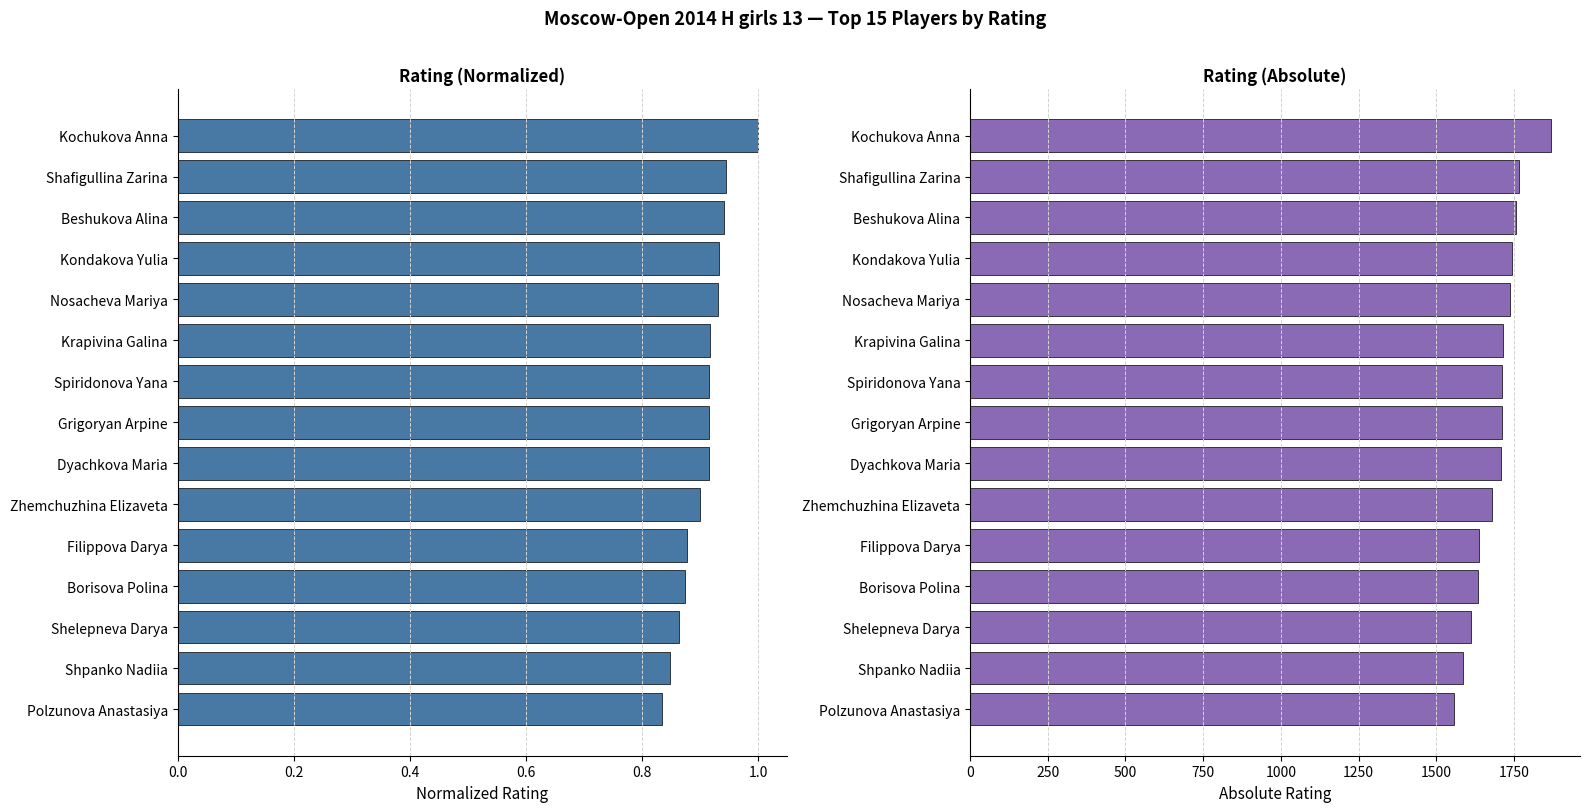

Which series has the largest range (max minus min)?

Absolute Rating